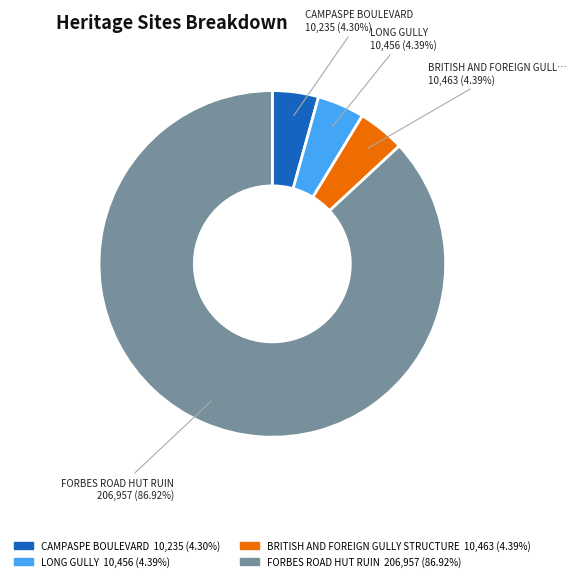

Is there a majority slice in this chart?

Yes